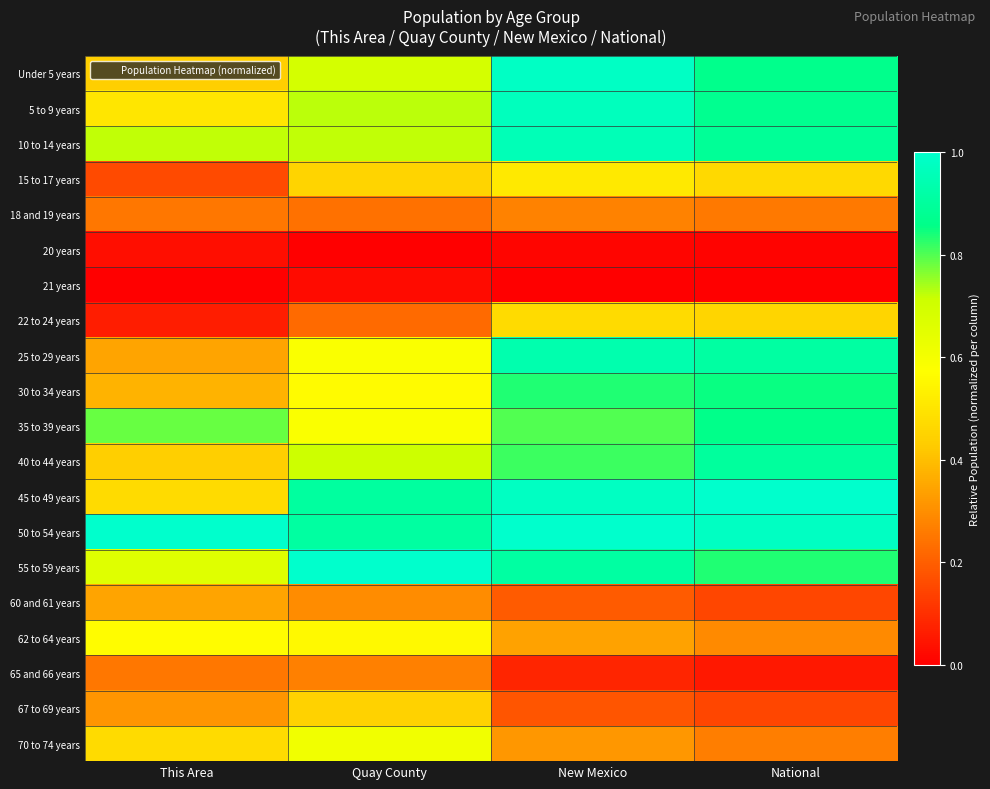

List the series in order of their peak value, lowest first.

21 years, 20 years, 65 and 66 years, 18 and 19 years, 60 and 61 years, 67 to 69 years, 22 to 24 years, 15 to 17 years, 62 to 64 years, 70 to 74 years, 30 to 34 years, 35 to 39 years, 40 to 44 years, 25 to 29 years, 10 to 14 years, 5 to 9 years, Under 5 years, 45 to 49 years, 50 to 54 years, 55 to 59 years